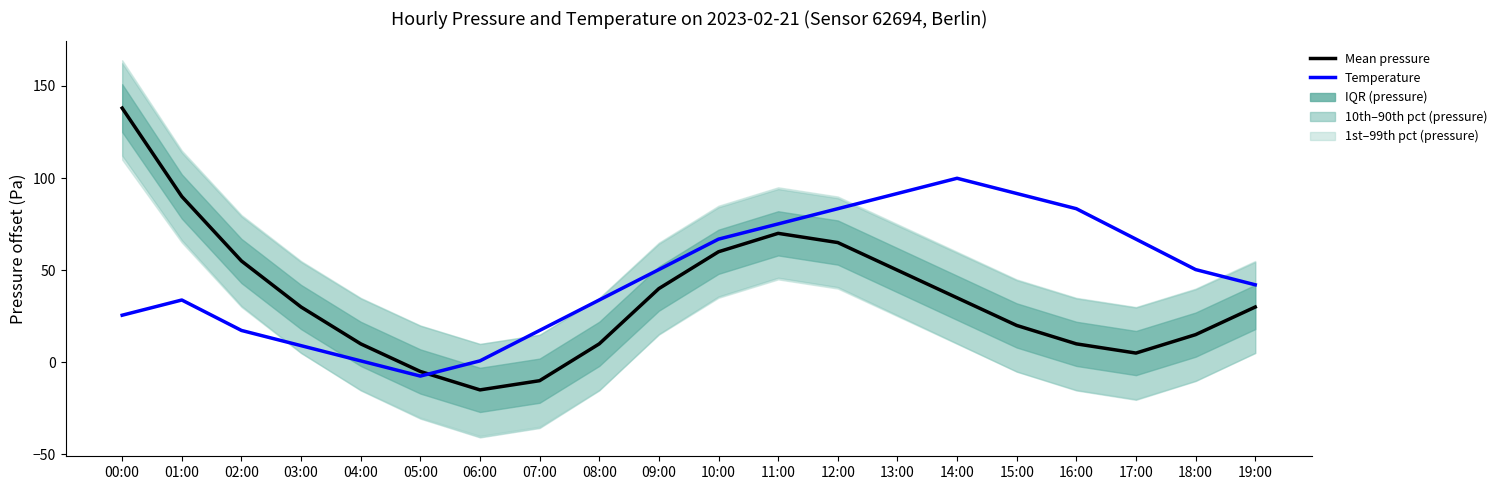

Which series changed the most between 06:00 and 14:00?

Temperature